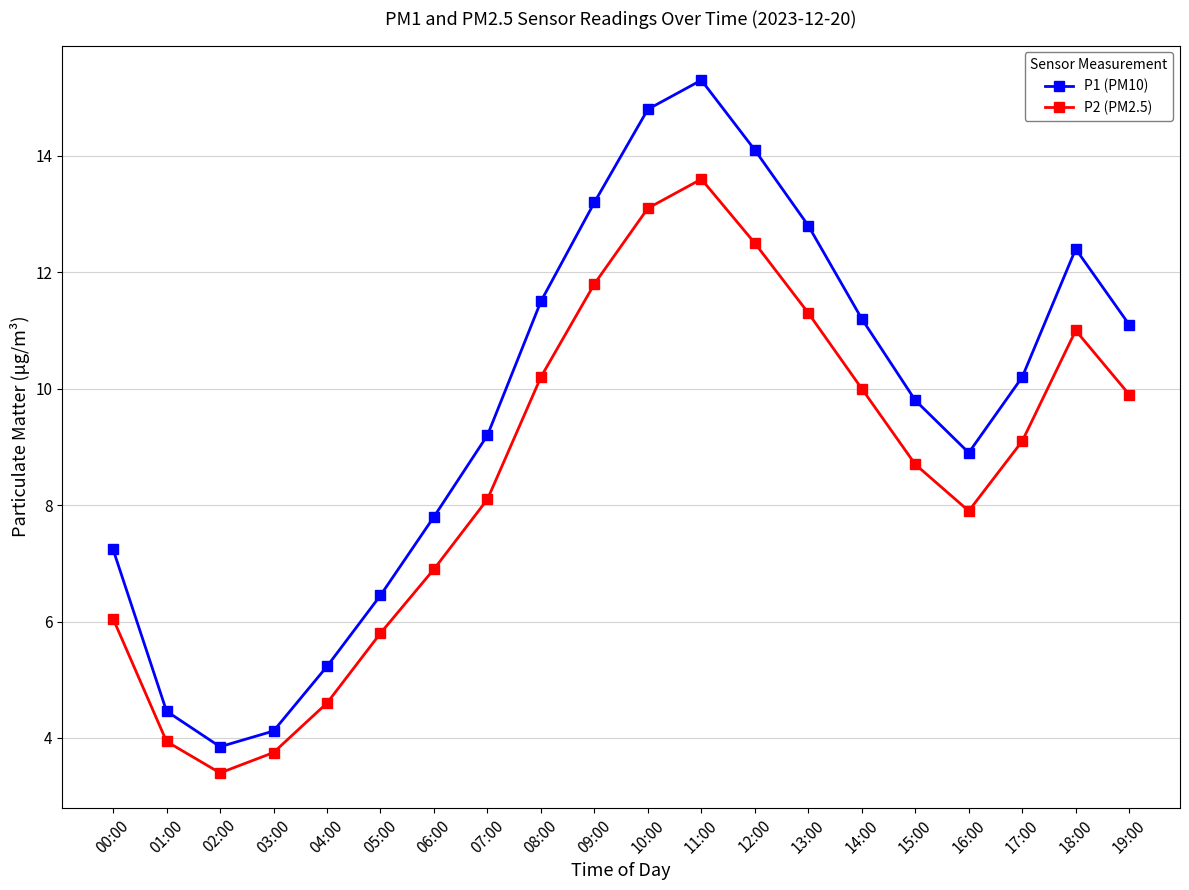

What is the spread (max minus min) of values at 17:00?

1.1